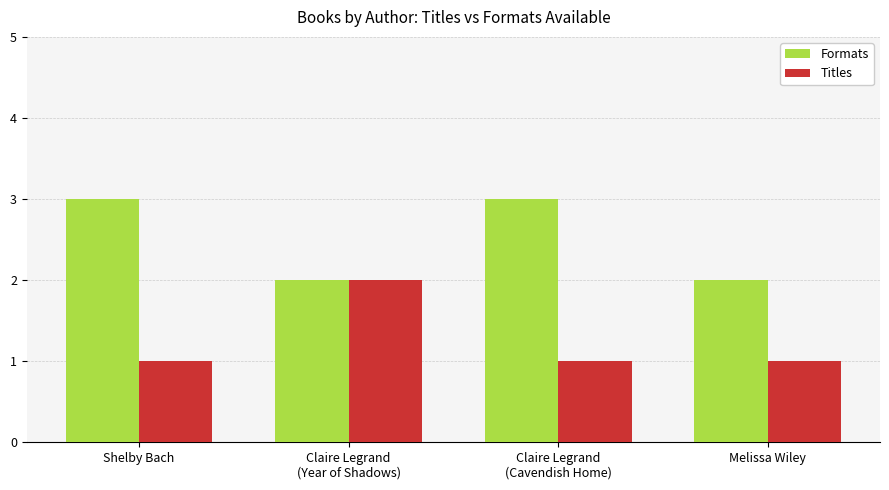

Which series has the largest total across all categories?

Formats